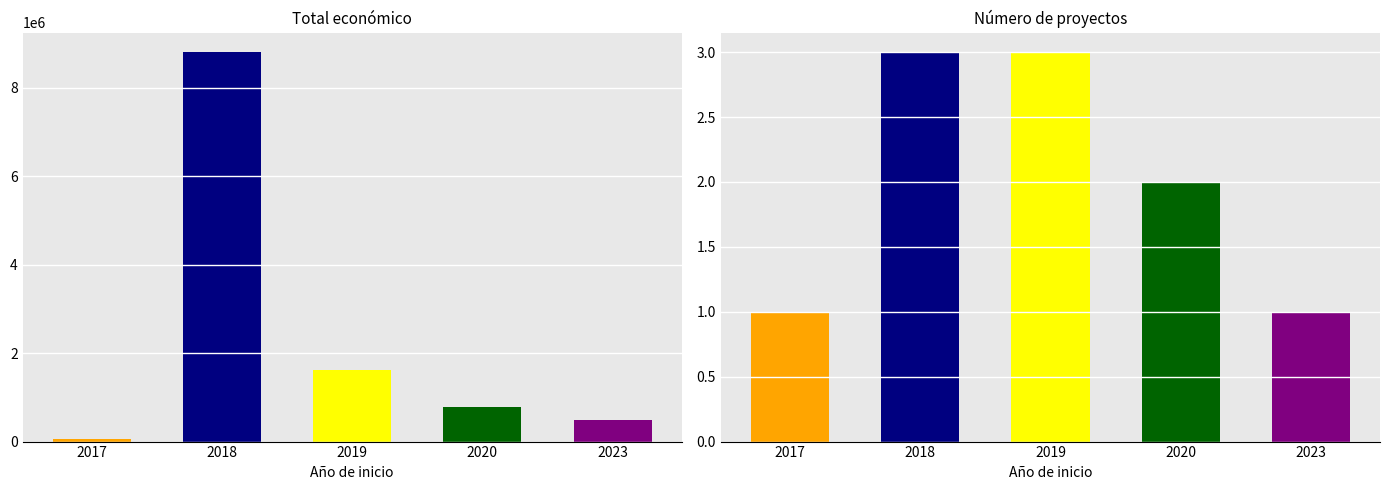

Count the number of data series in this chart.

2